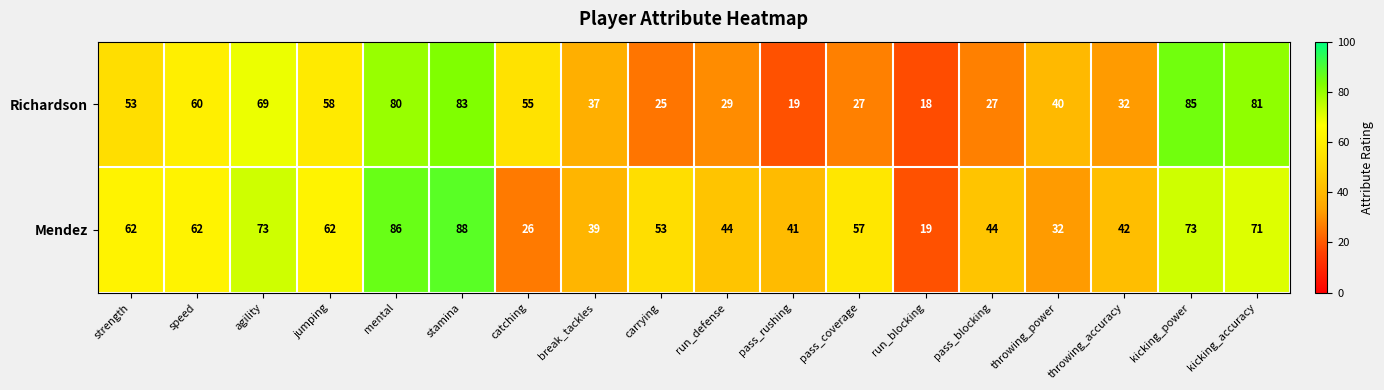

At which label does Mendez first exceed 57?

strength